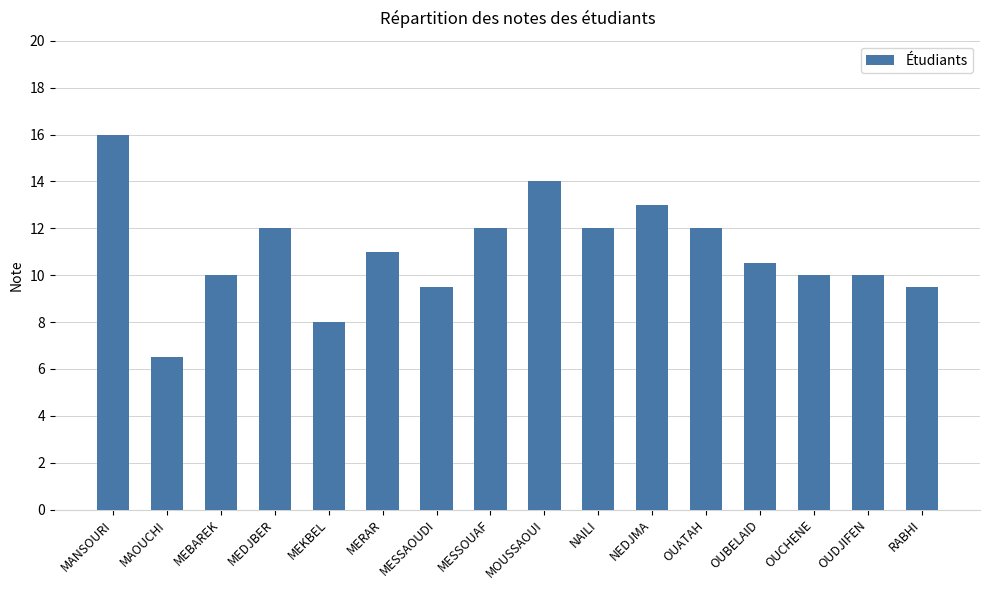

Reading right to left, what are all the values shown in this chart?

9.5	10.0	10.0	10.5	12.0	13.0	12.0	14.0	12.0	9.5	11.0	8.0	12.0	10.0	6.5	16.0